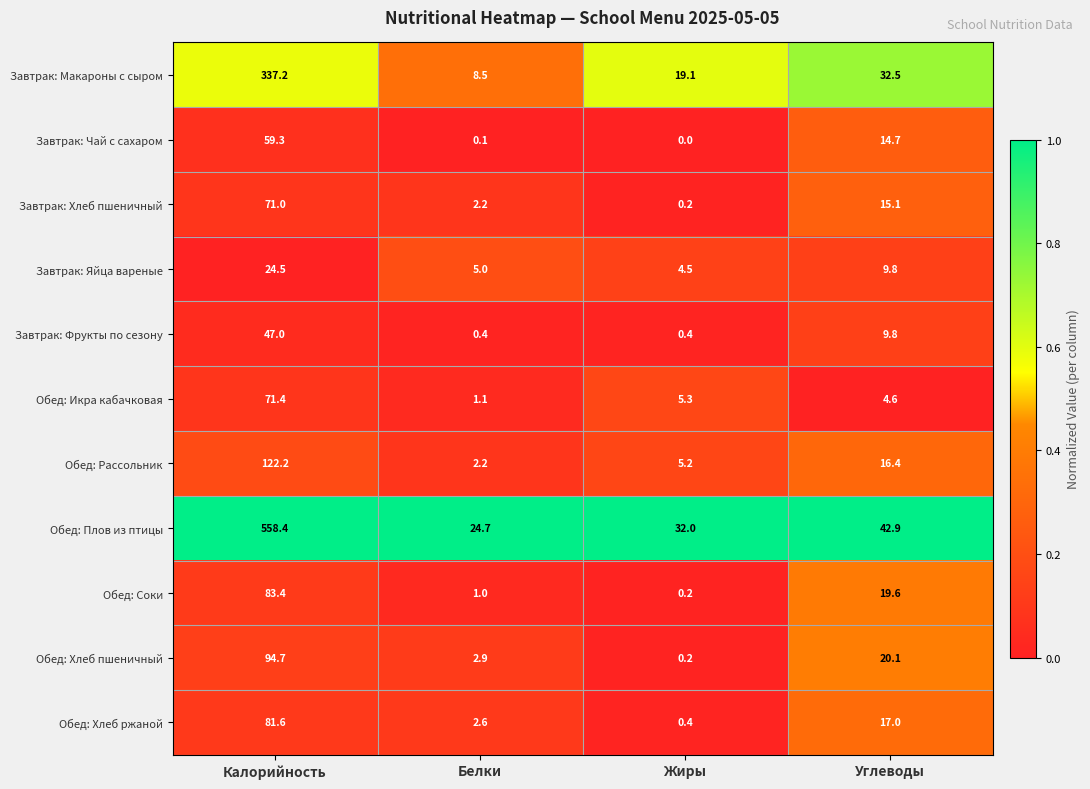

Which label corresponds to the smallest value in the chart?

Жиры